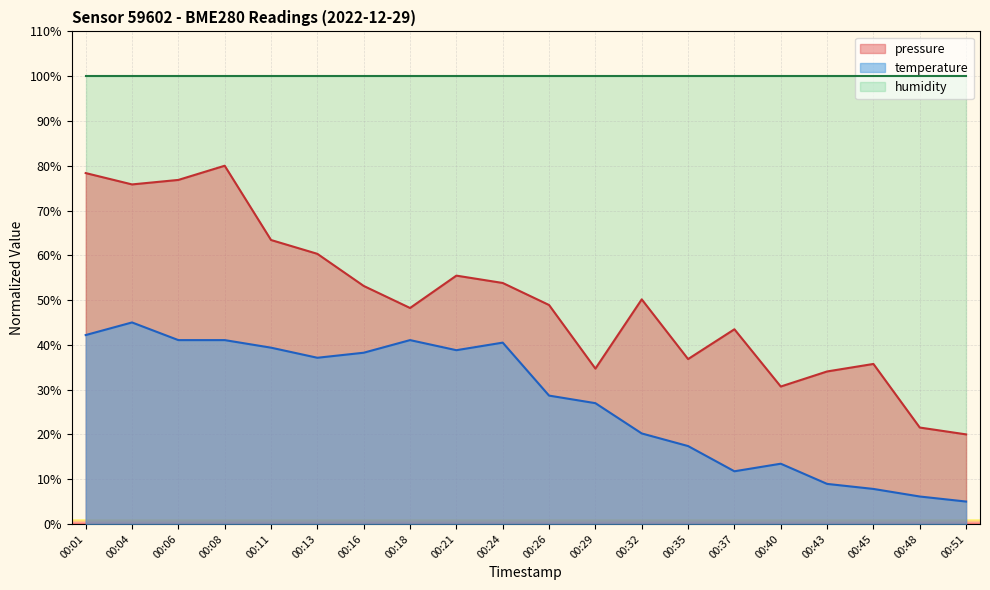

In pressure, how many points are lower than both neighbors (excluding endpoints)?

5